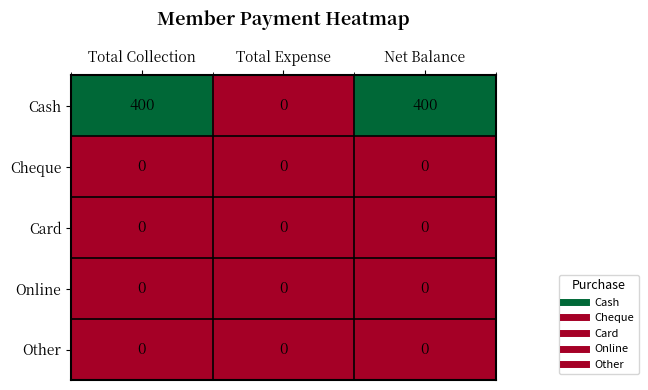

Which series has the widest spread of values?

Cash